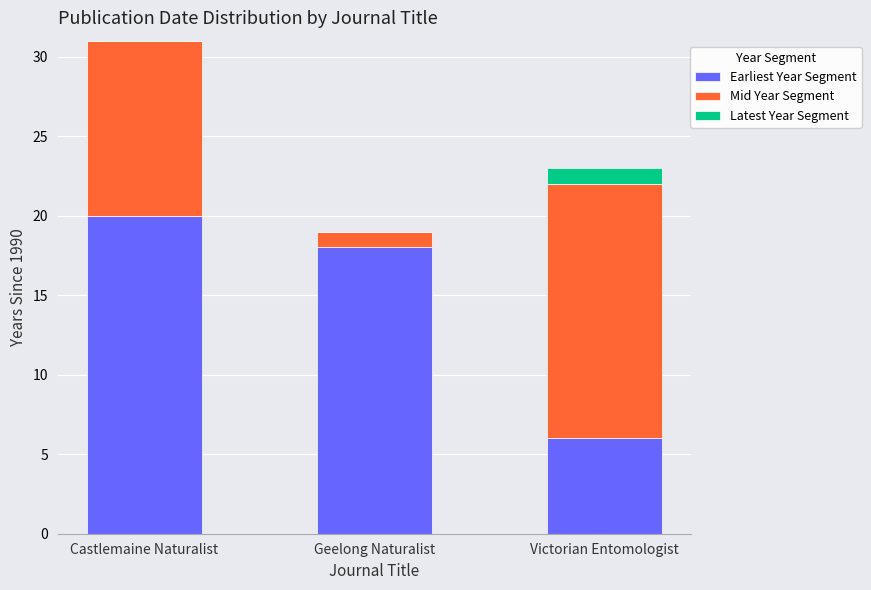

What are all the series names shown in the legend?

Earliest Year Segment, Mid Year Segment, Latest Year Segment